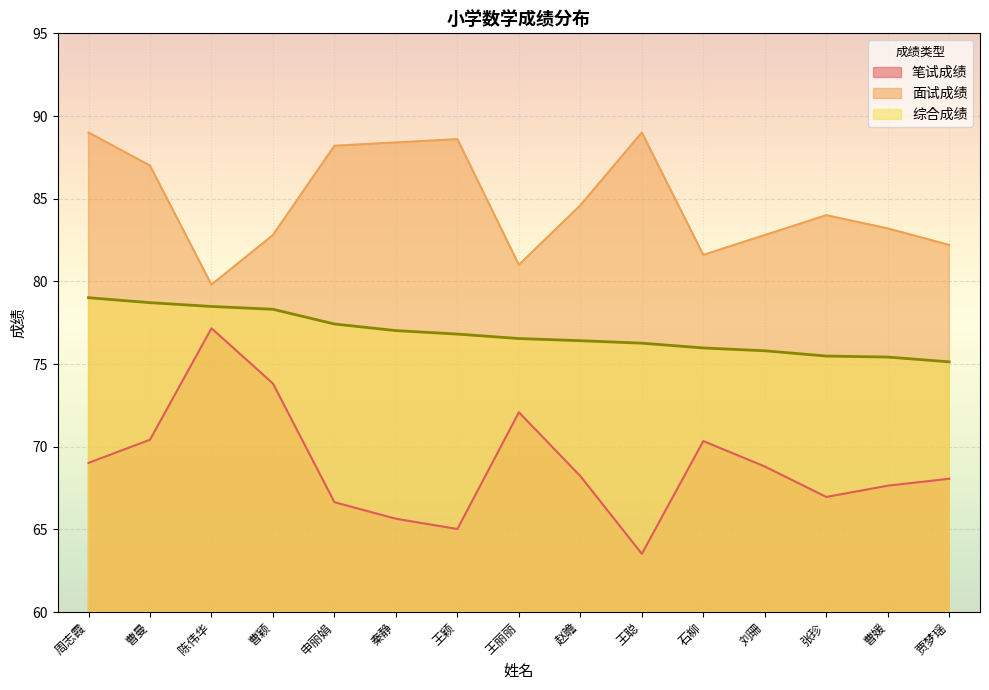

How many lines are shown in the chart?

3